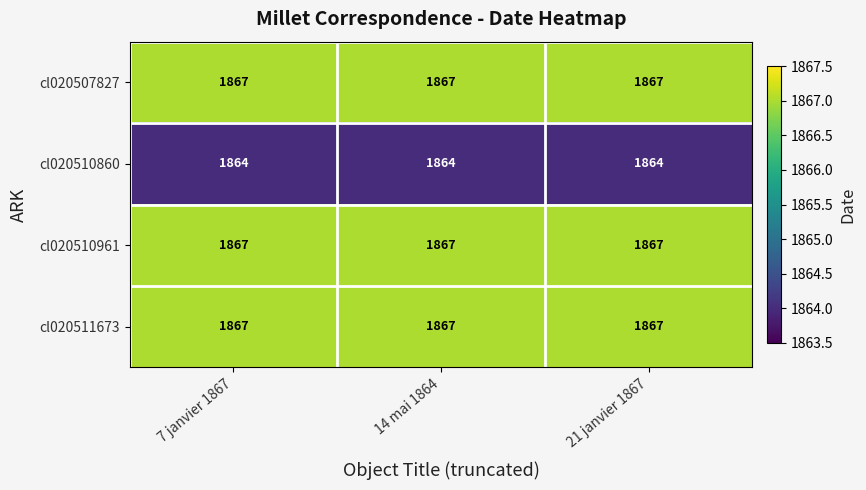

The cl020511673 series shows 1867 at 21 janvier 1867. True or false?

True